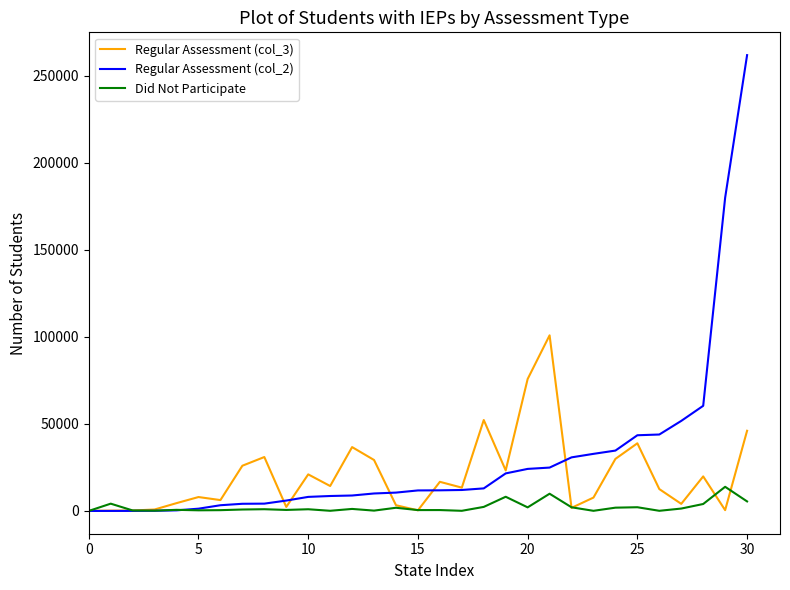

Which series has the widest spread of values?

Regular Assessment (col_2)